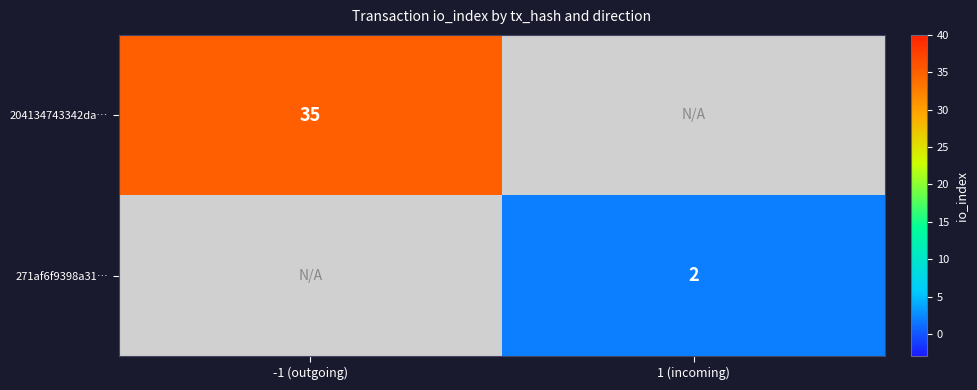

The 204134743342da… series shows 14 at -1 (outgoing). True or false?

False